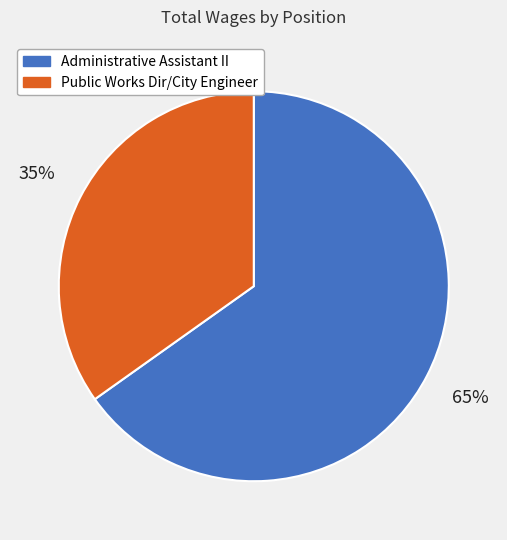

Count the number of slices in the pie.

2